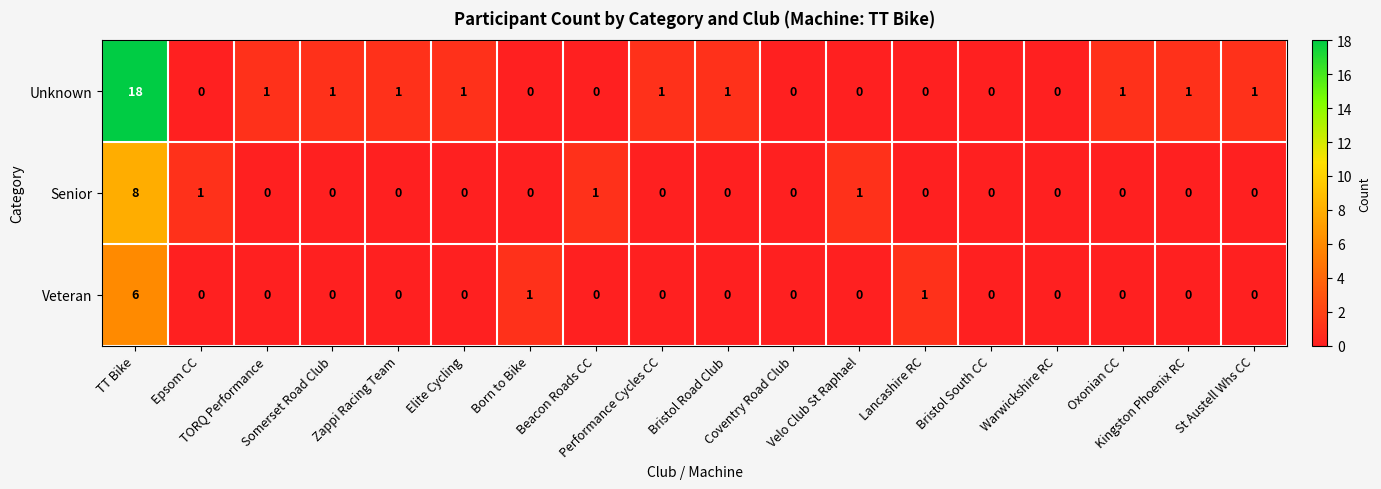

Rank the series by their average value, from highest to lowest.

Unknown, Senior, Veteran